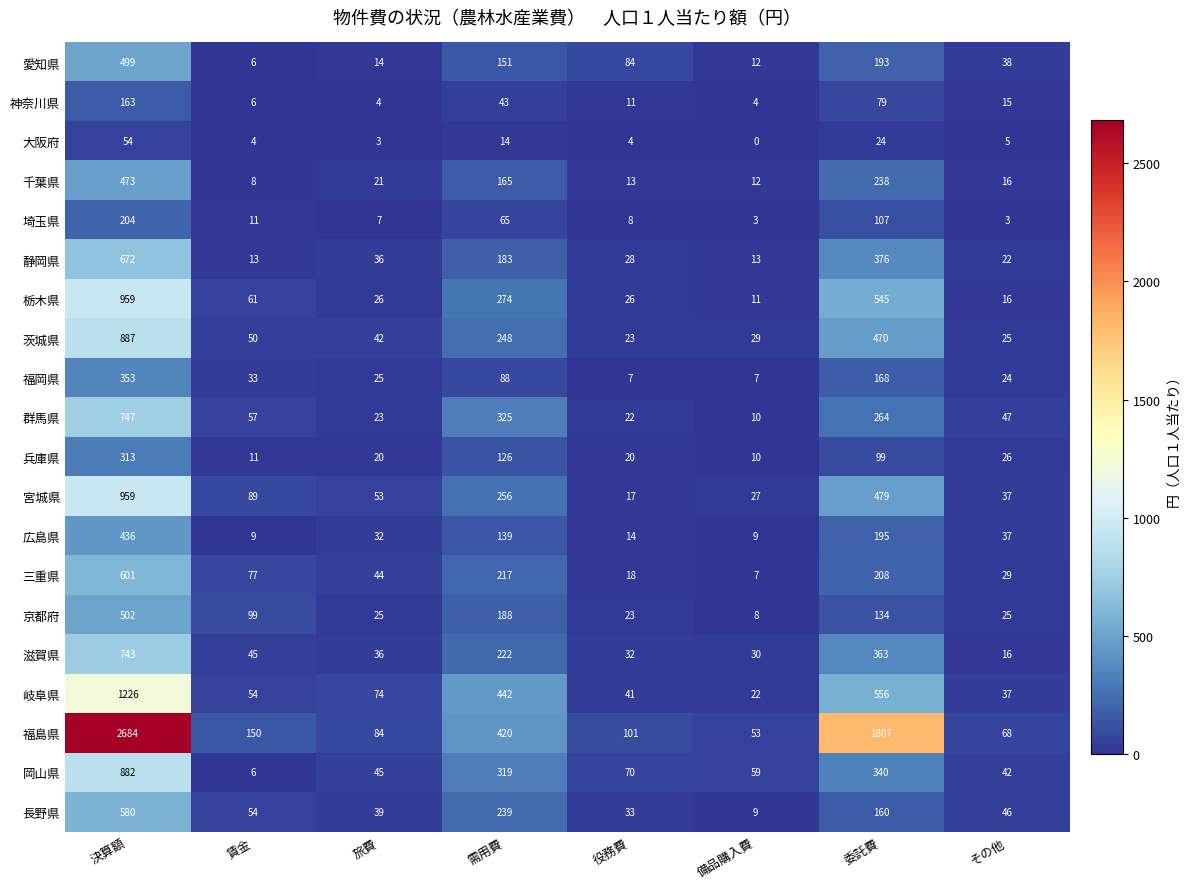

At which label is 福岡県 closest to 180?

委託費